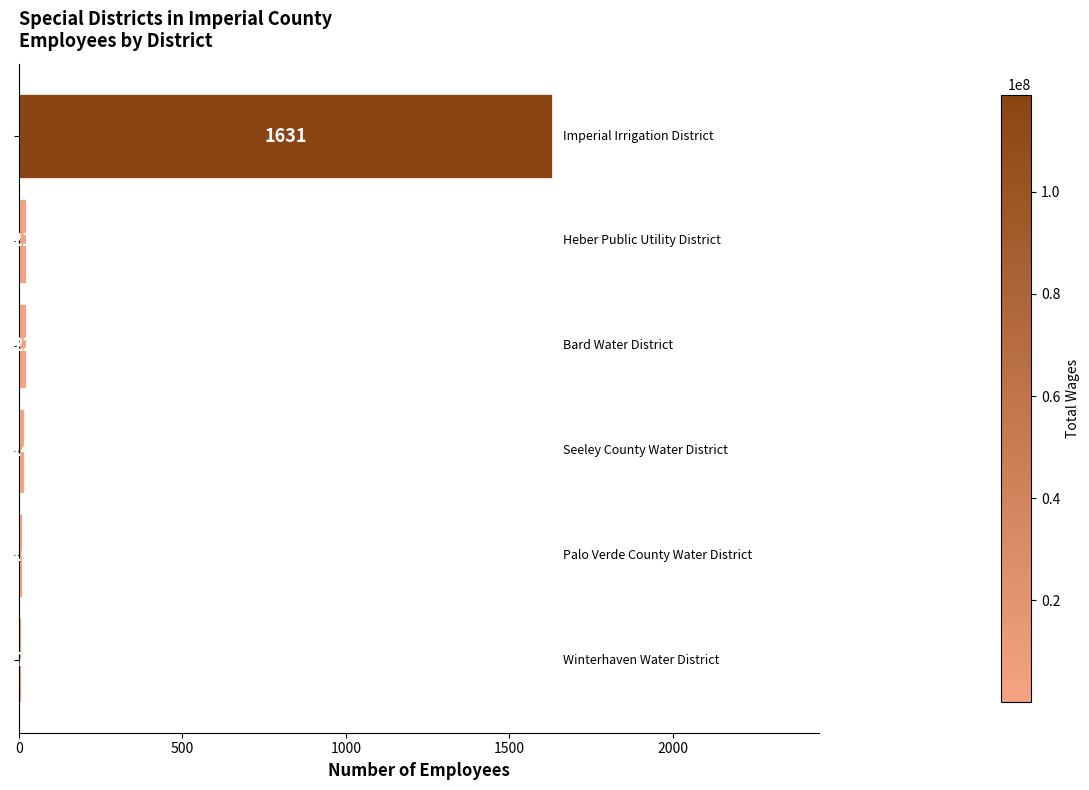

What is the greatest value displayed?

1631